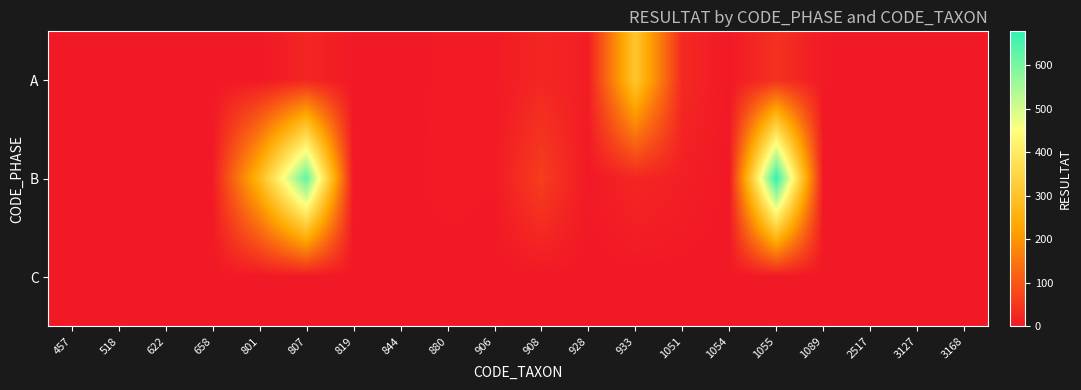

At which category is the sum across all series the highest?

1055